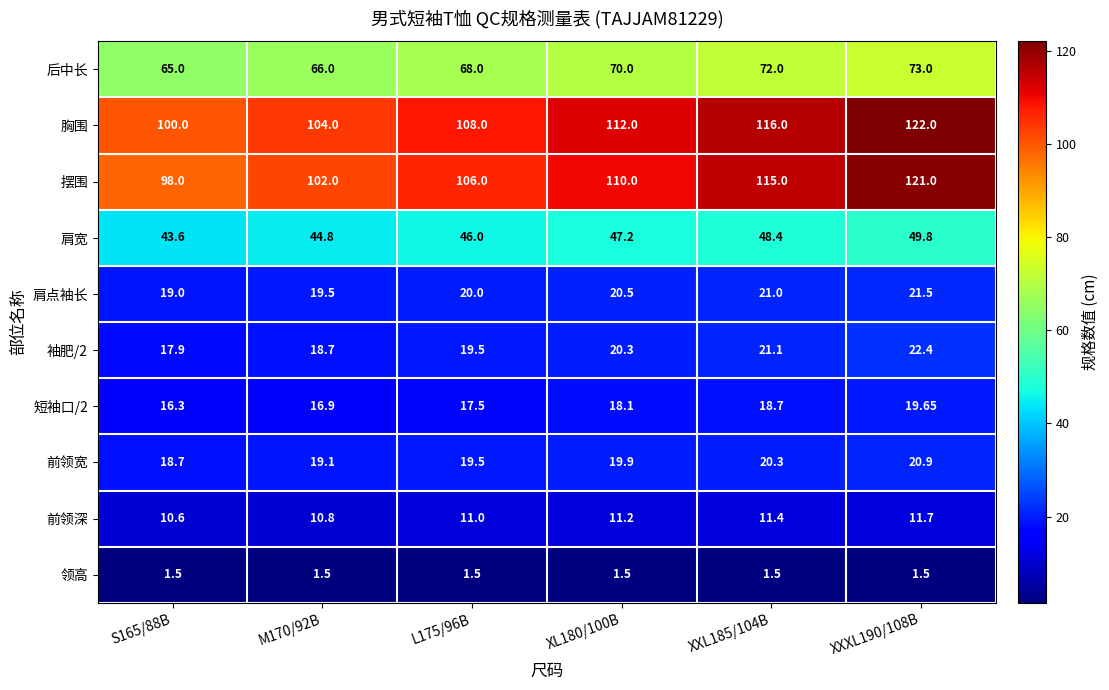

Which series has the widest spread of values?

摆围